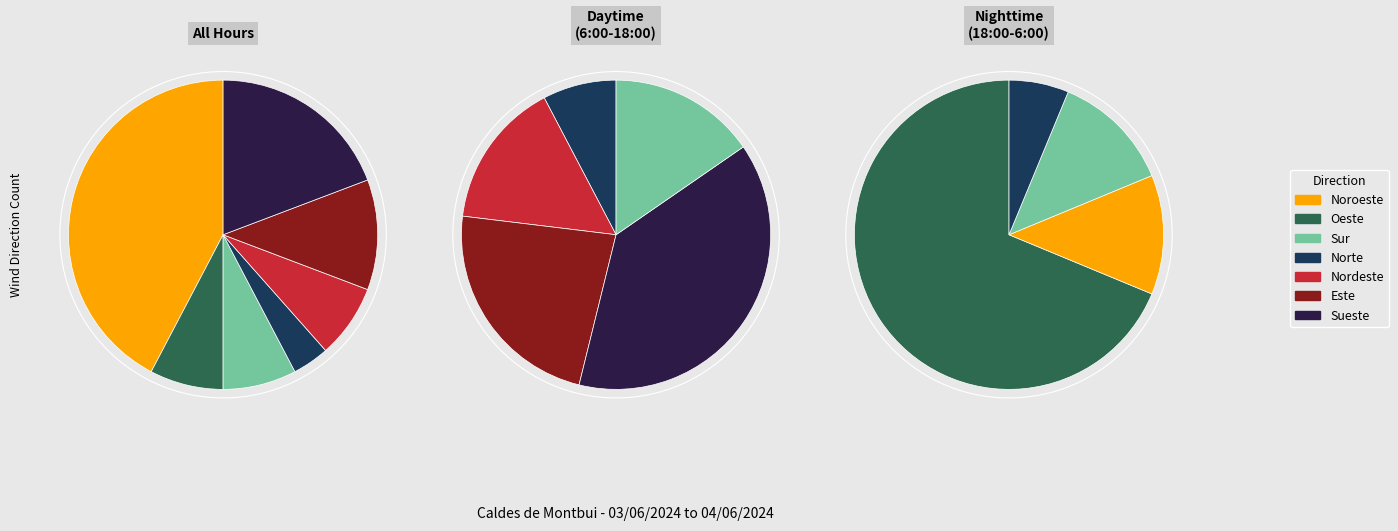

True or false: Noroeste accounts for 56% of the total.

False